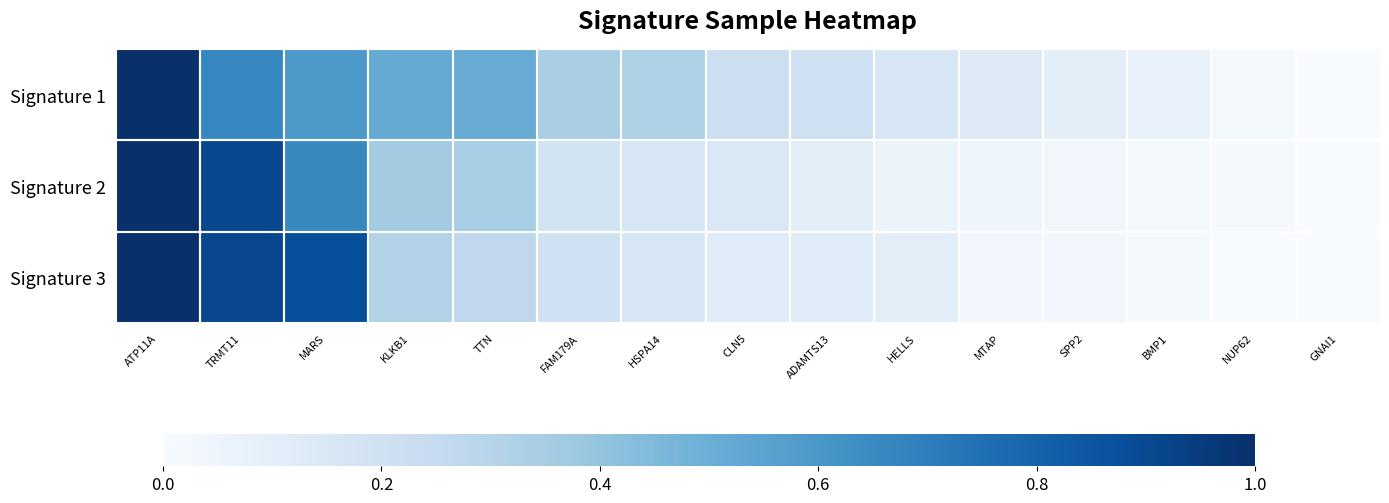

Which series changed the most between MARS and NUP62?

Signature 3